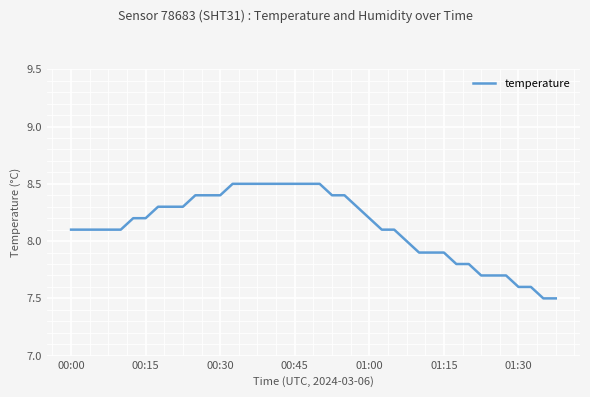

Does the chart display data point markers on the line(s)?

No